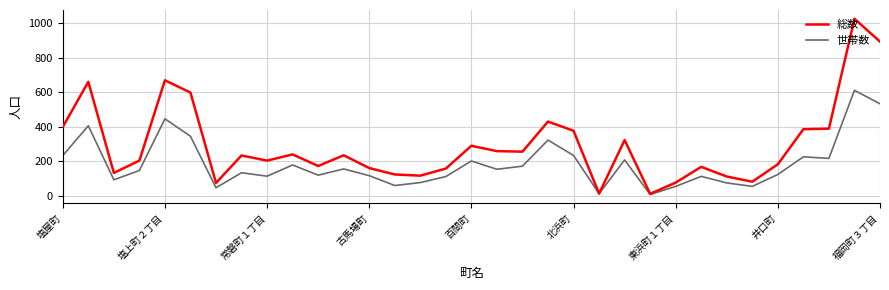

Which series has the largest total across all categories?

総数